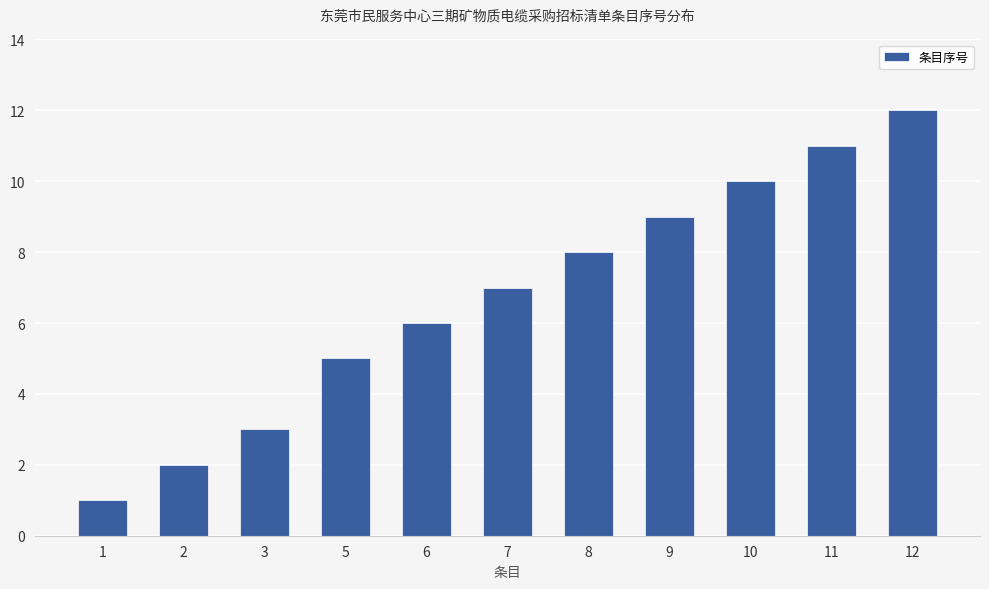

What is the ratio of the value at 8 to the value at 7?

1.1